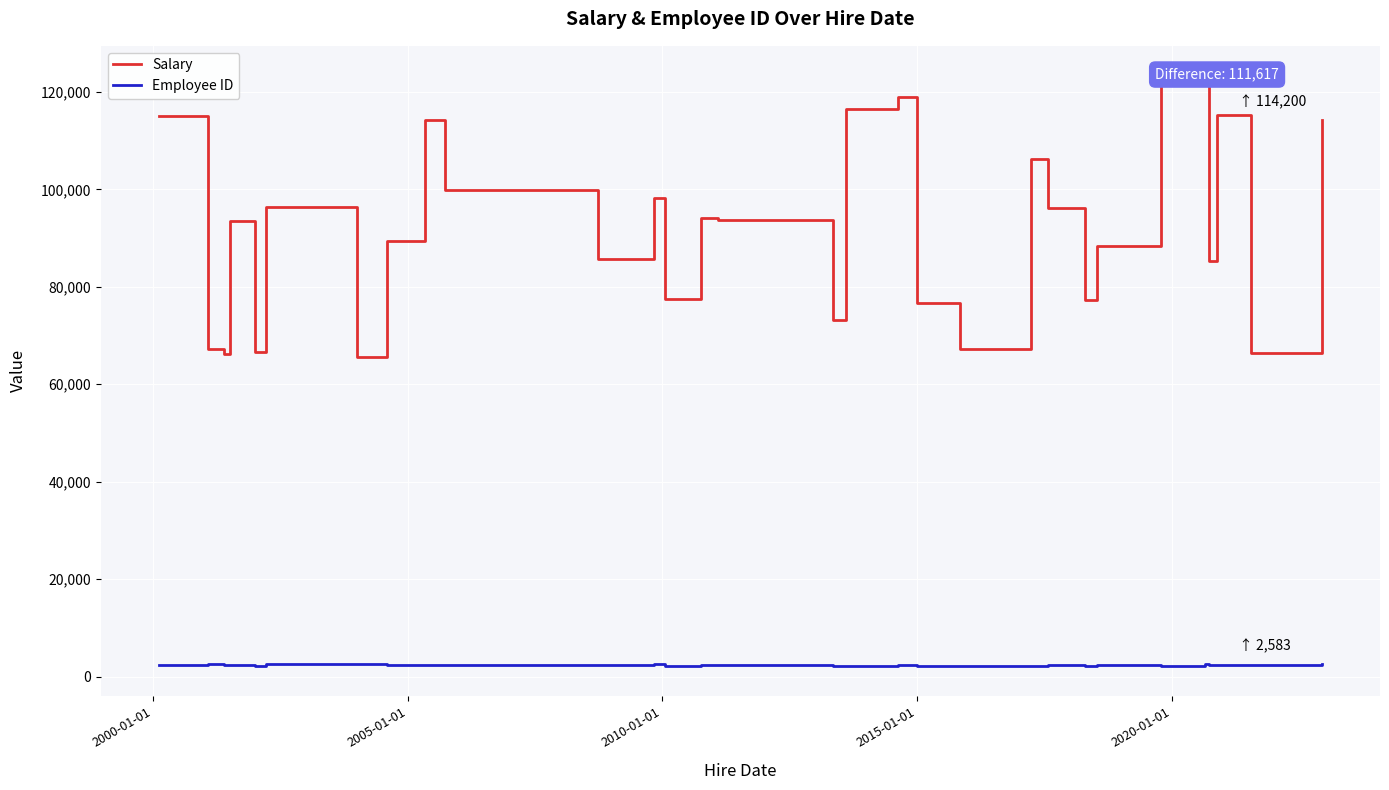

Which series has the largest total across all categories?

Salary